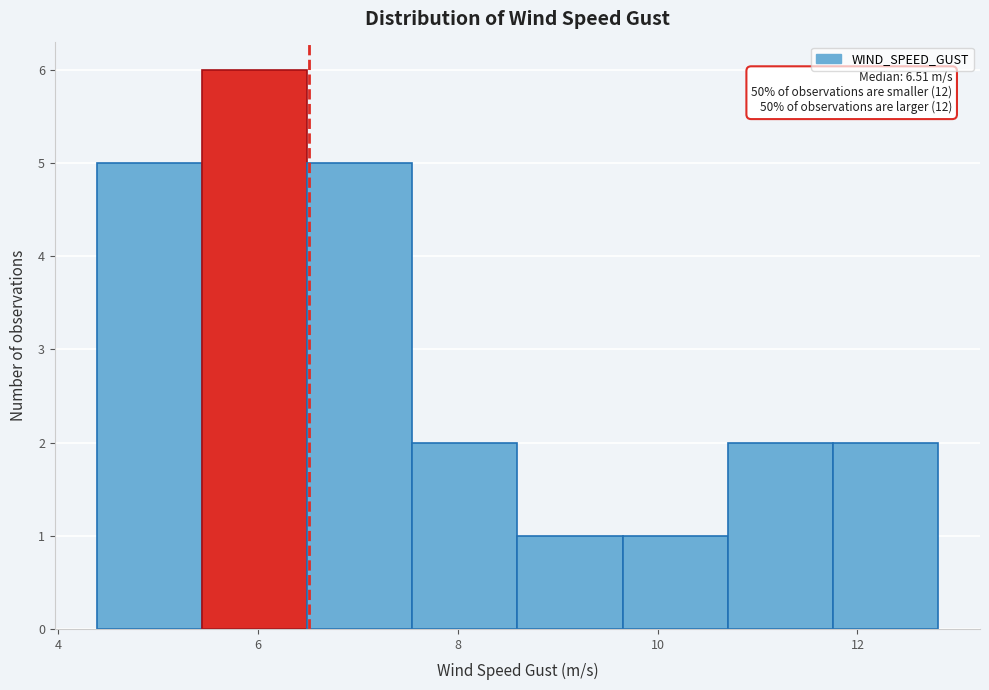

Which range on the x-axis has the tallest bar?

5.4 to 6.4